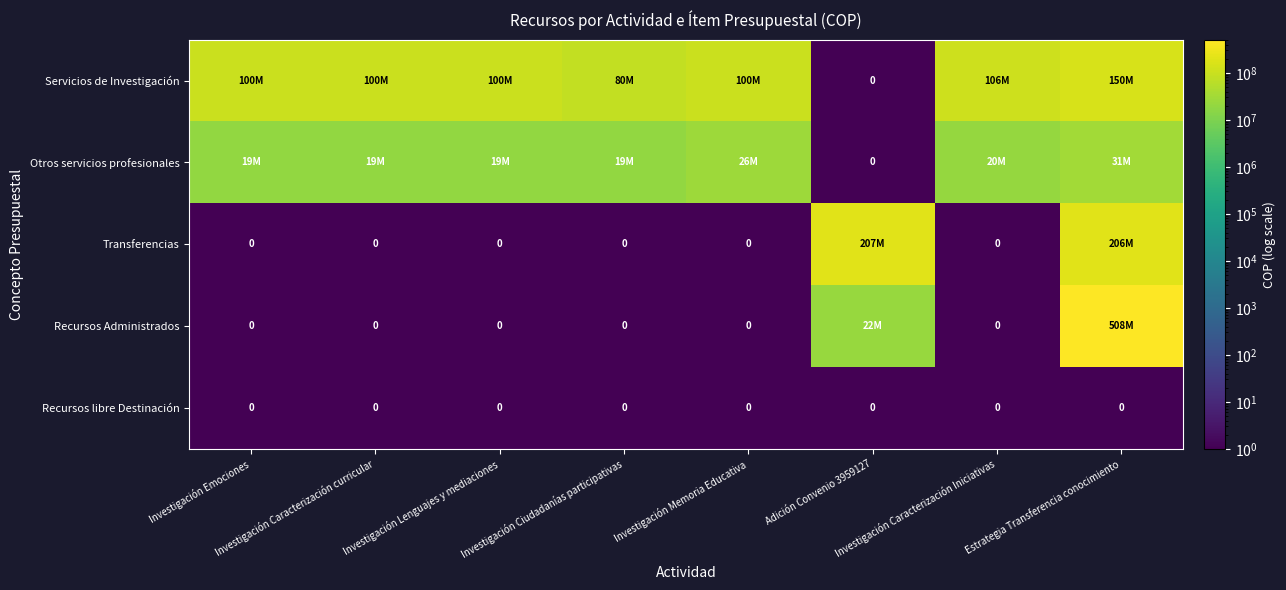

What is the greatest value displayed?

508000000.0